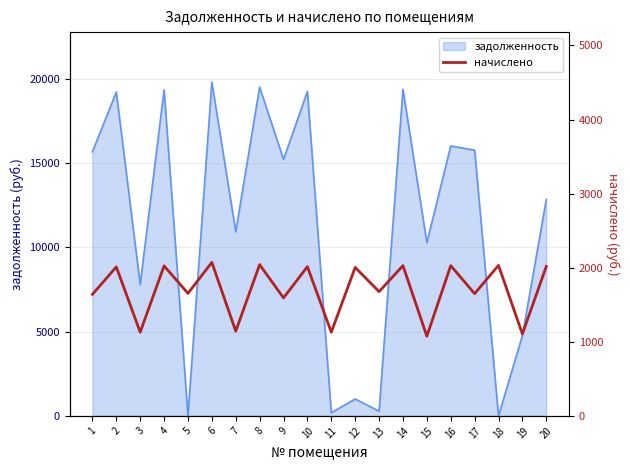

Where is the data nearest to the value 1573?

9